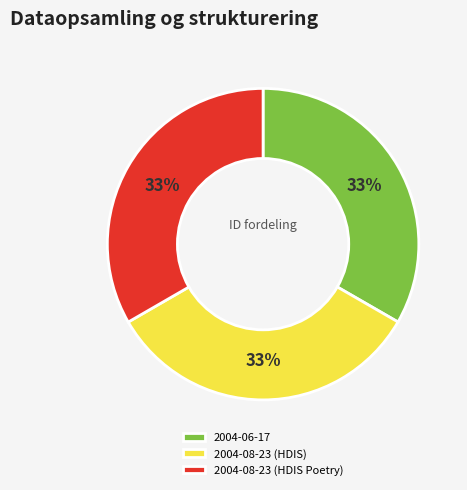

To the nearest percent, what is the combined percentage of 2004-08-23 (HDIS) and 2004-08-23 (HDIS Poetry)?

67%